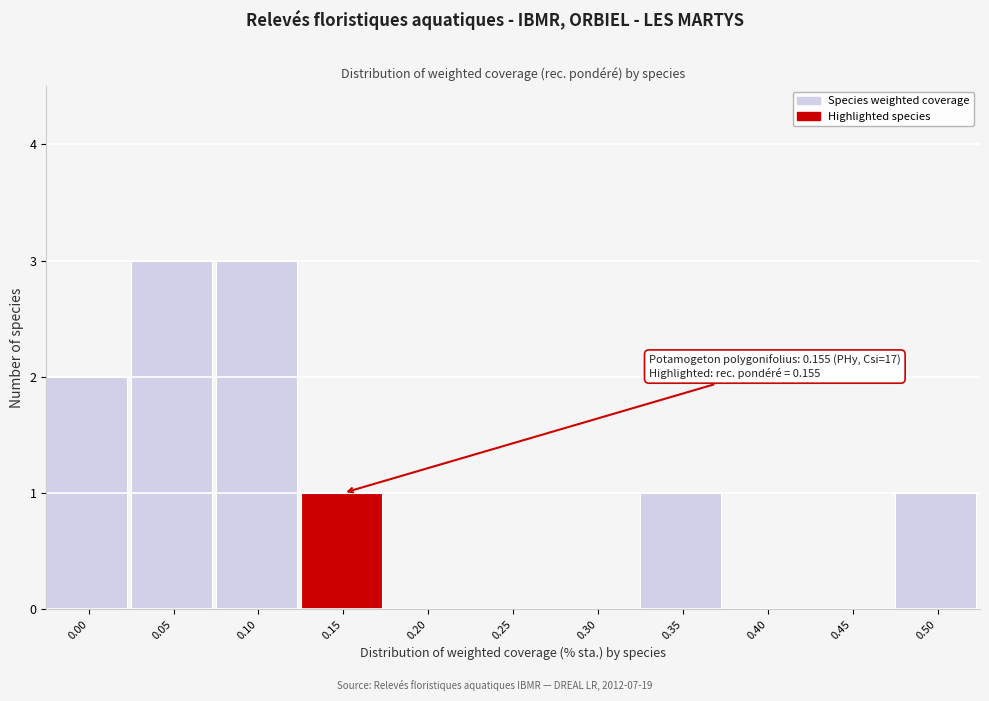

Reading right to left, list all the values displayed in this chart.

0.50=1	0.45=0	0.40=0	0.35=1	0.30=0	0.25=0	0.20=0	0.15=1	0.10=3	0.05=3	0.00=2